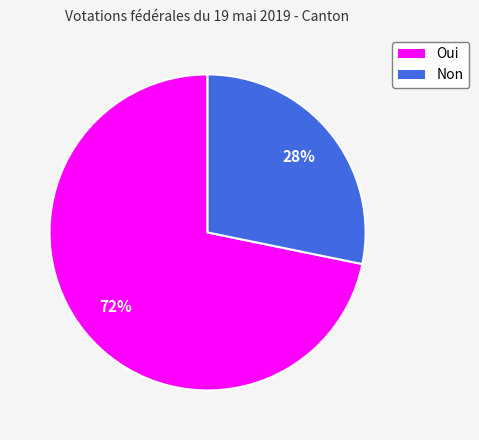

How many segments does this pie chart have?

2